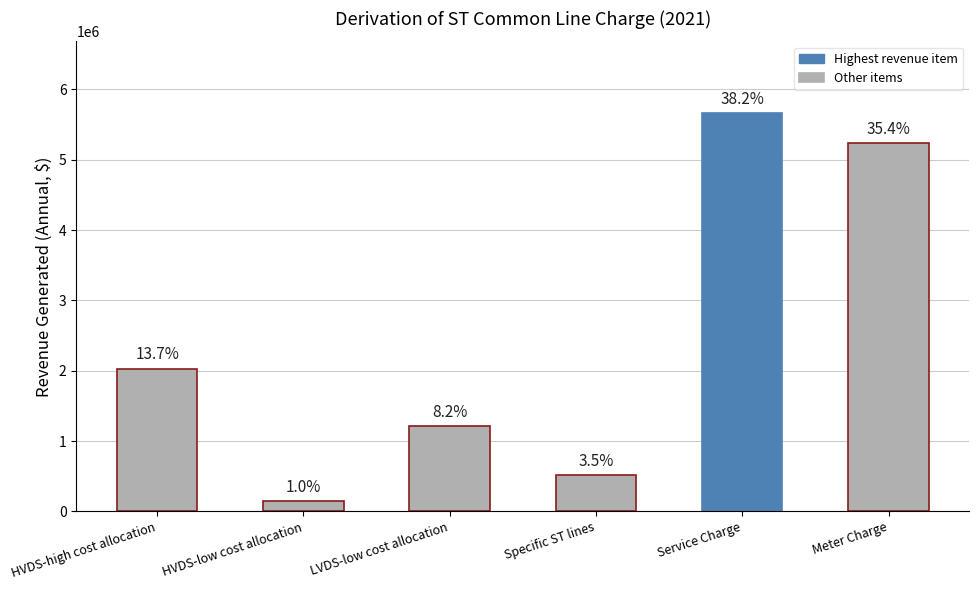

Are the bars horizontal?

No